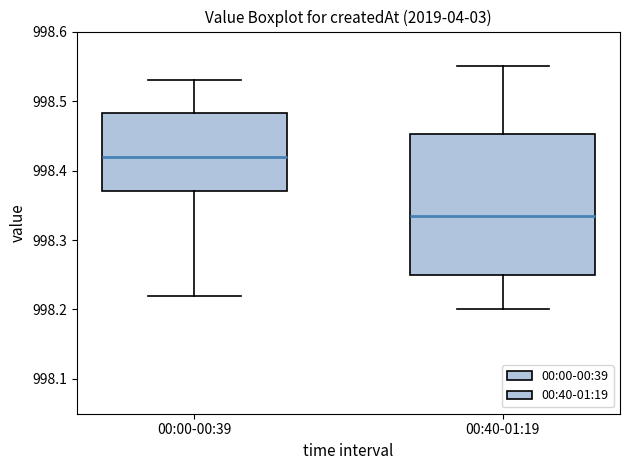

Which box has the highest median line?

00:00-00:39